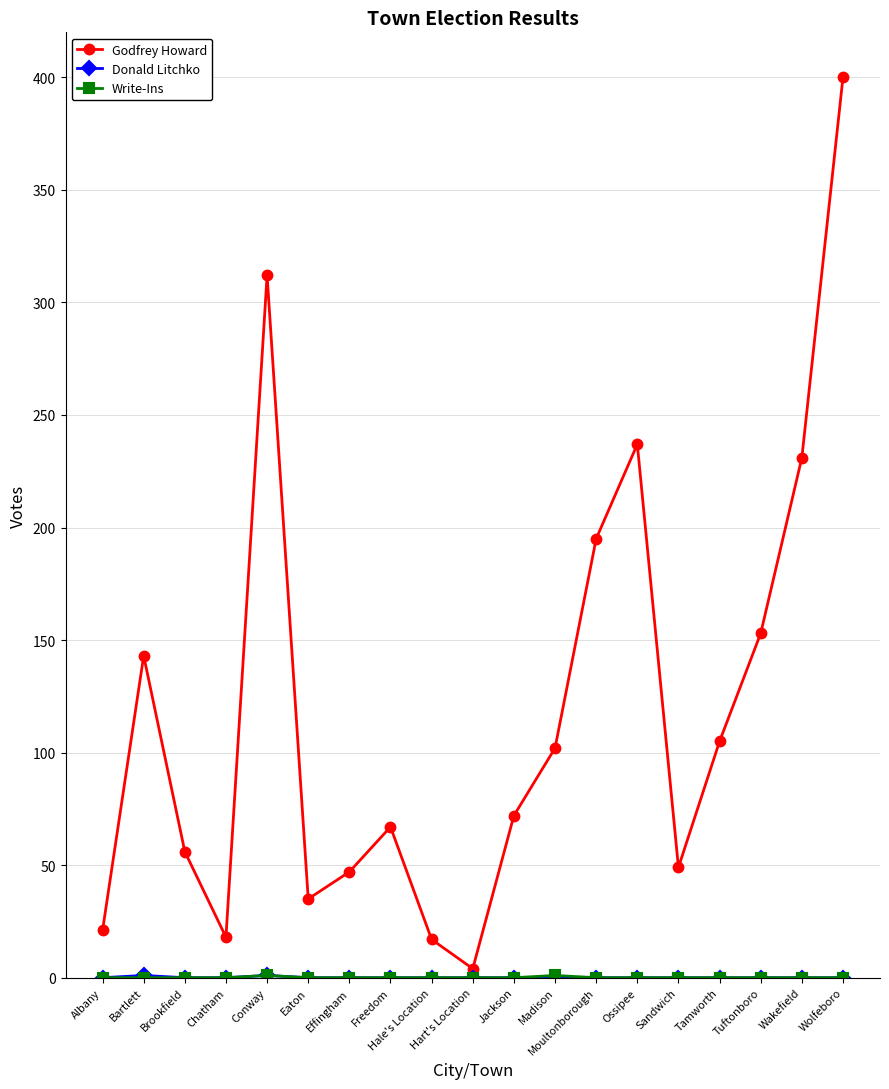

How many data points does each series have?

19